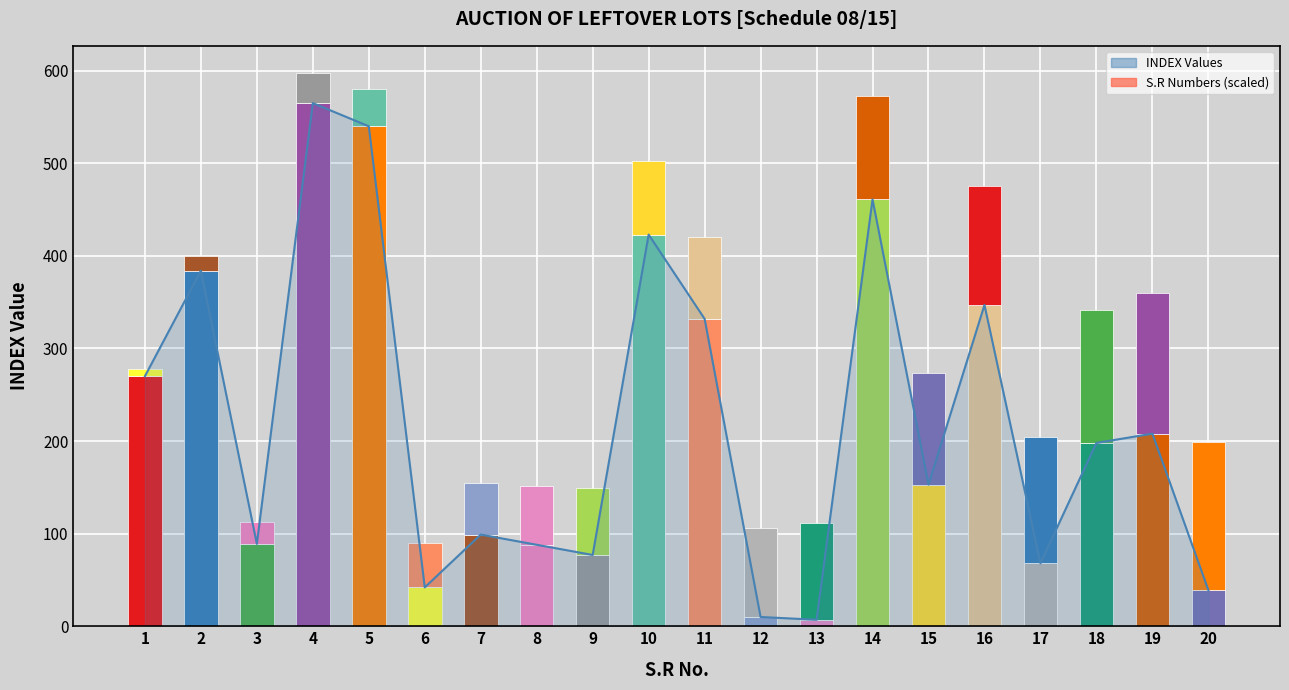

Reading right to left, list all the values displayed in this chart.

20=39	19=208	18=198	17=68	16=347	15=153	14=461	13=7	12=10	11=332	10=423	9=77	8=88	7=99	6=42	5=540	4=565	3=89	2=384	1=270